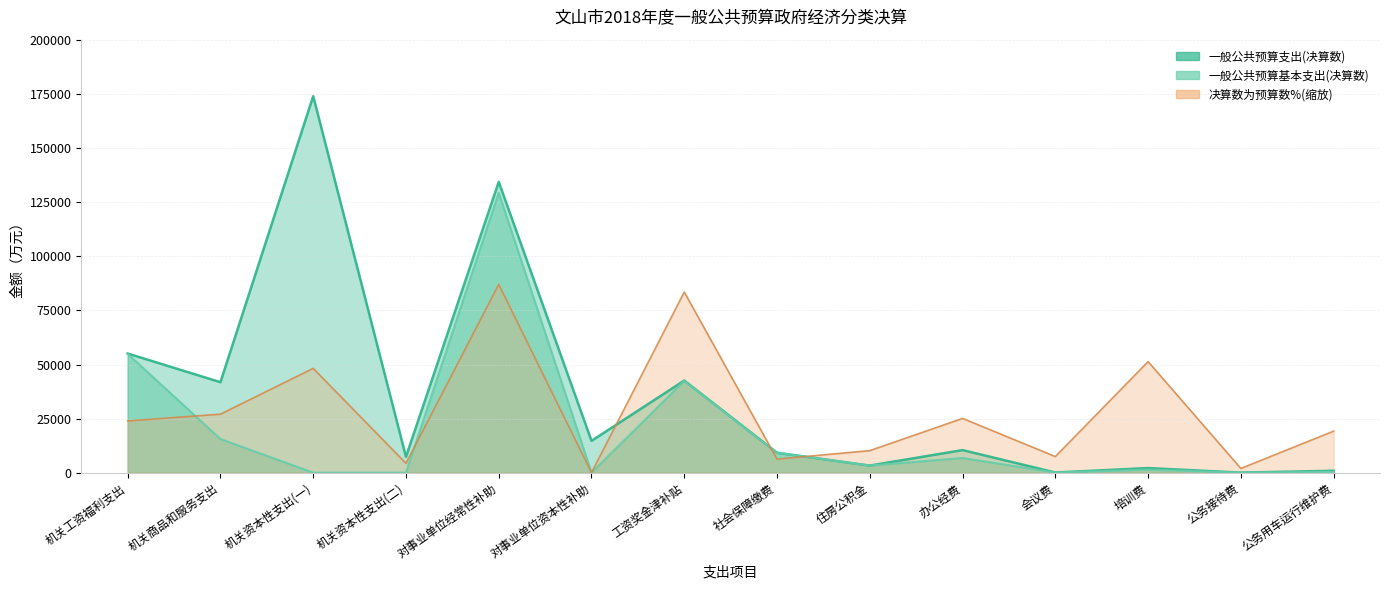

How many lines are shown in the chart?

3